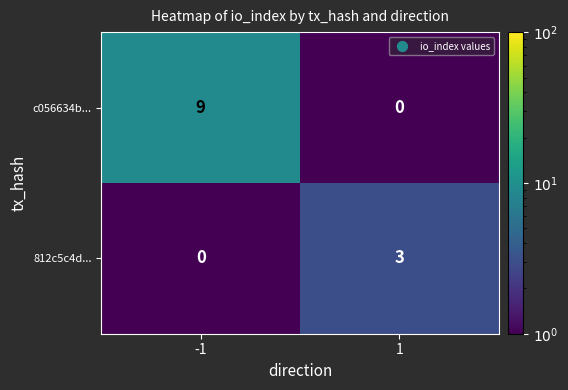

Reading left to right, list all the values displayed in this chart.

c056634b...: 9	0
812c5c4d...: 0	3